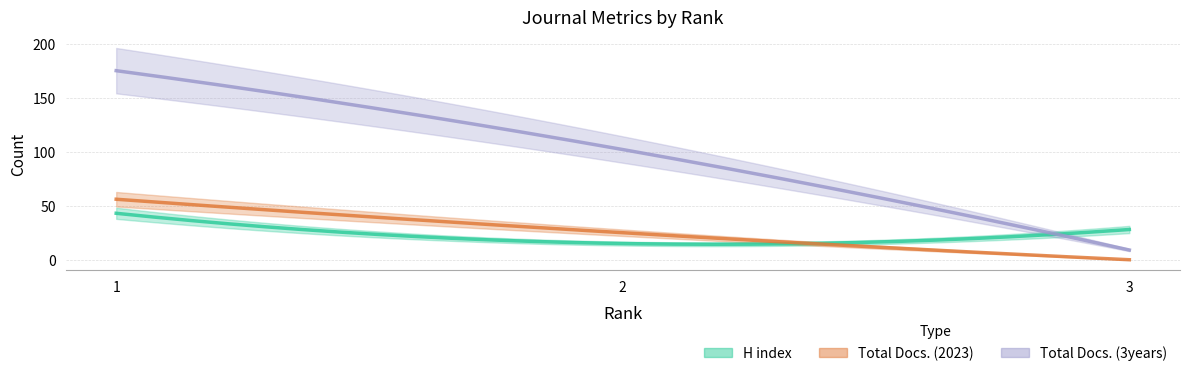

Reading left to right, what are all the values shown in this chart?

H index: 1=43	2=15	3=28
Total Docs. (2023): 1=56	2=25	3=0
Total Docs. (3years): 1=175	2=102	3=9